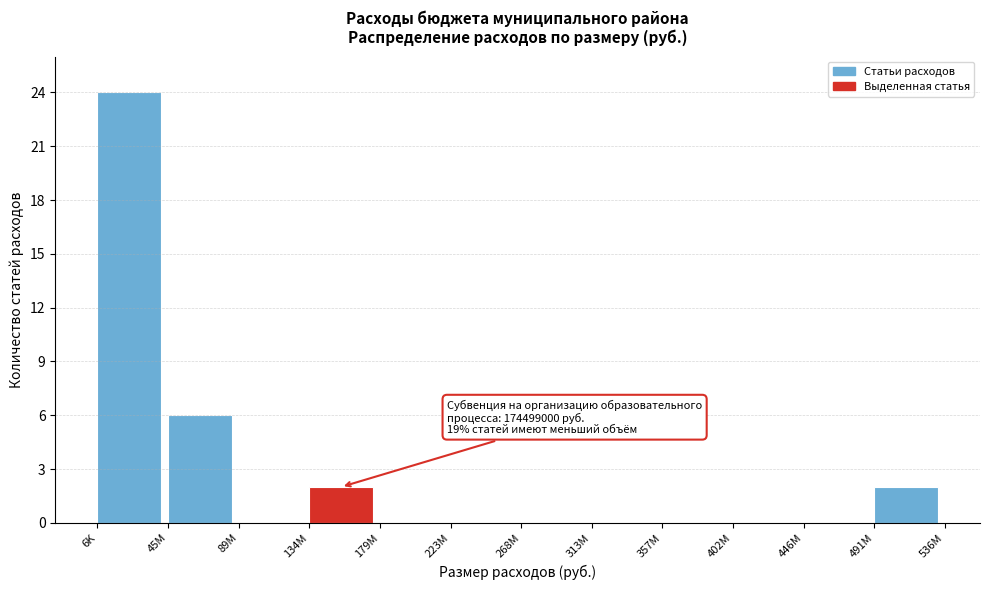

Reading right to left, list all the values displayed in this chart.

491M=2	446M=0	402M=0	357M=0	313M=0	268M=0	223M=0	179M=0	134M=2	89M=0	45M=6	6K=24